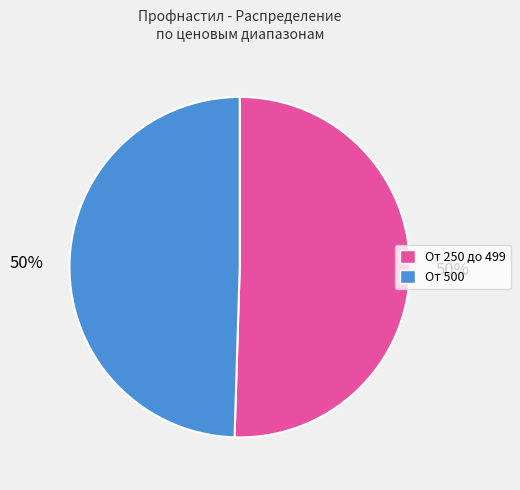

Approximately how many times larger is the value at От 250 до 499 compared to От 500?

1.0